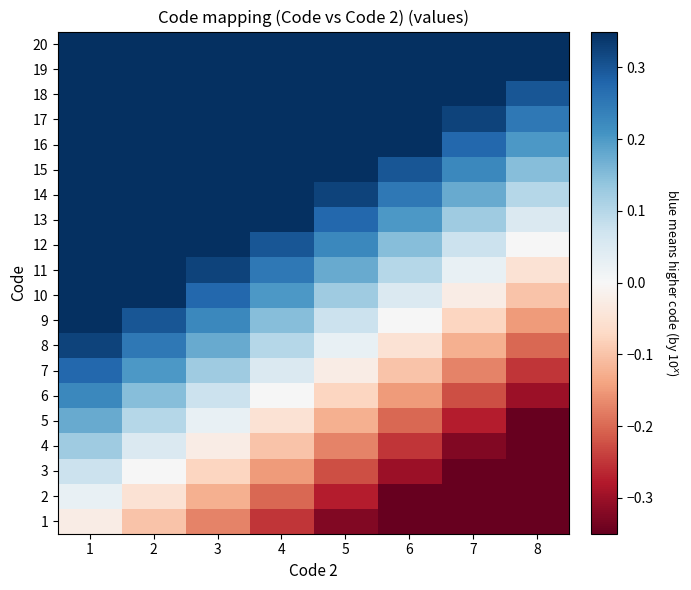

At how many categories does at least one series exceed 0?

8